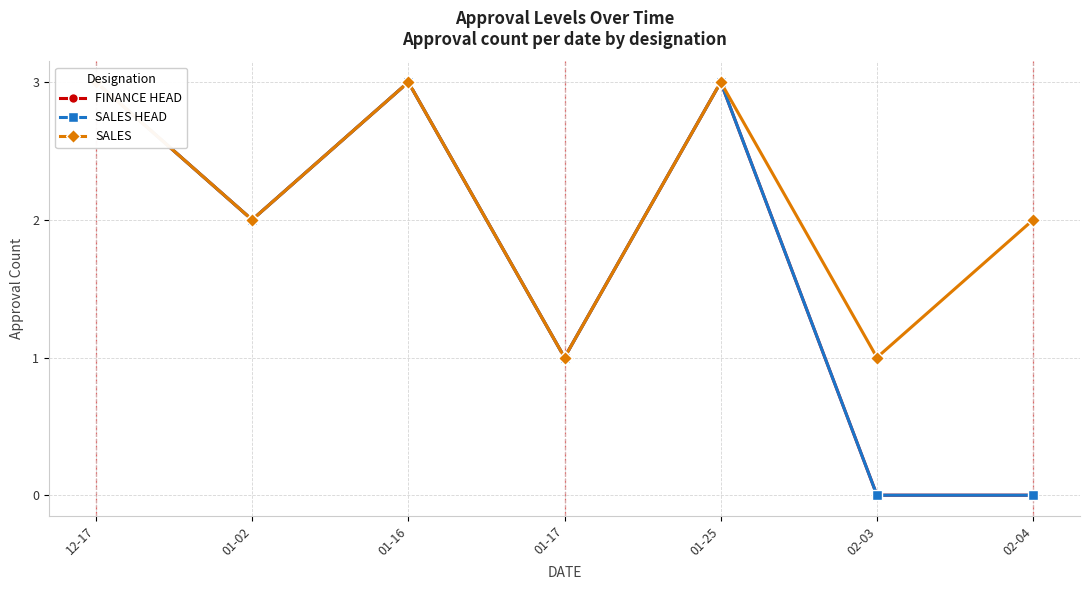

What is the difference between the SALES values at 01-02 and 12-17?

1